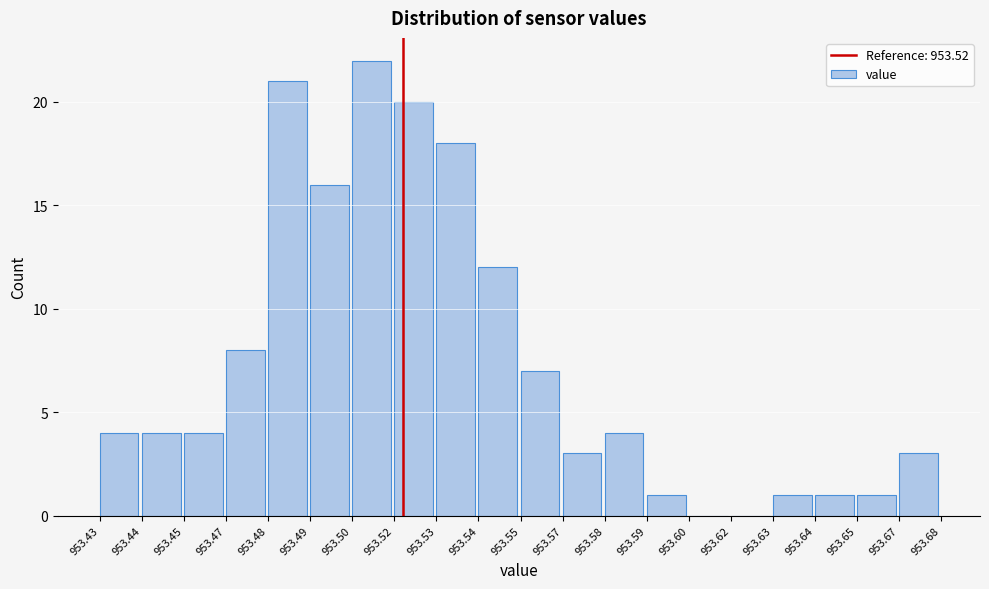

Reading left to right, extract all data points from this chart.

953.43=4	953.44=4	953.45=4	953.47=8	953.48=21	953.49=16	953.50=22	953.52=20	953.53=18	953.54=12	953.55=7	953.57=3	953.58=4	953.59=1	953.60=0	953.62=0	953.63=1	953.64=1	953.65=1	953.67=3